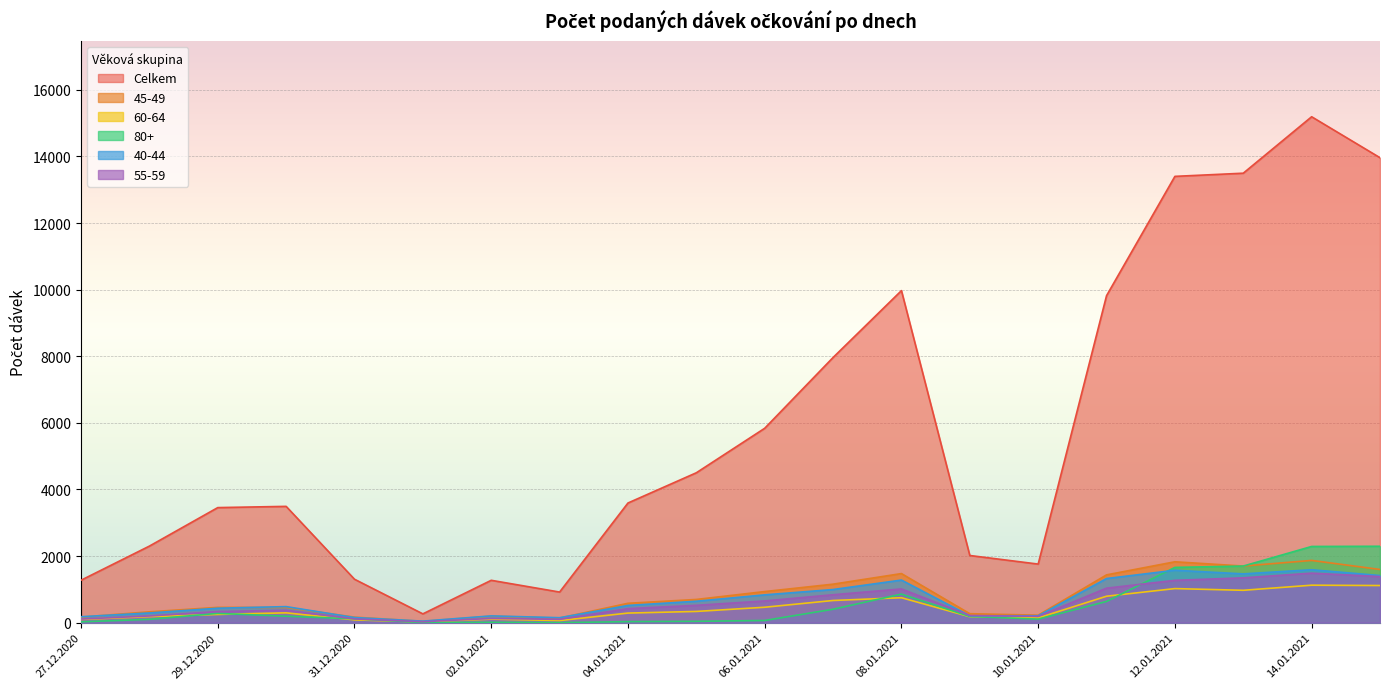

Which series changed the most between 29.12.2020 and 05.01.2021?

Celkem